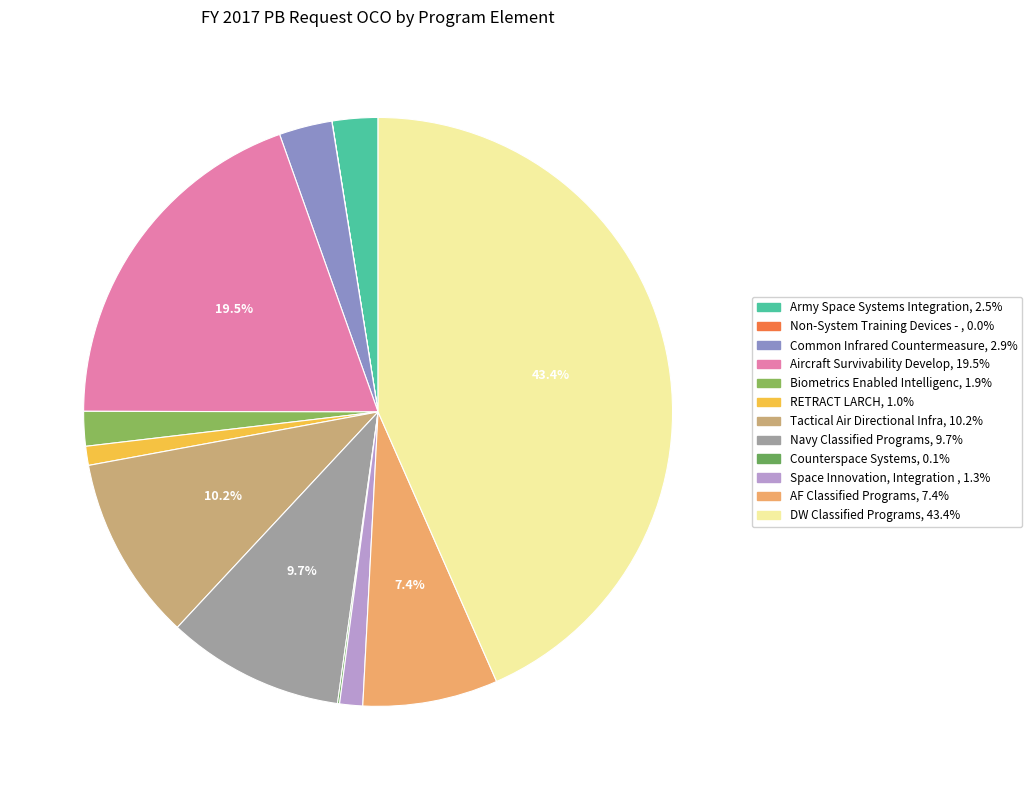

Count the number of slices in the pie.

12